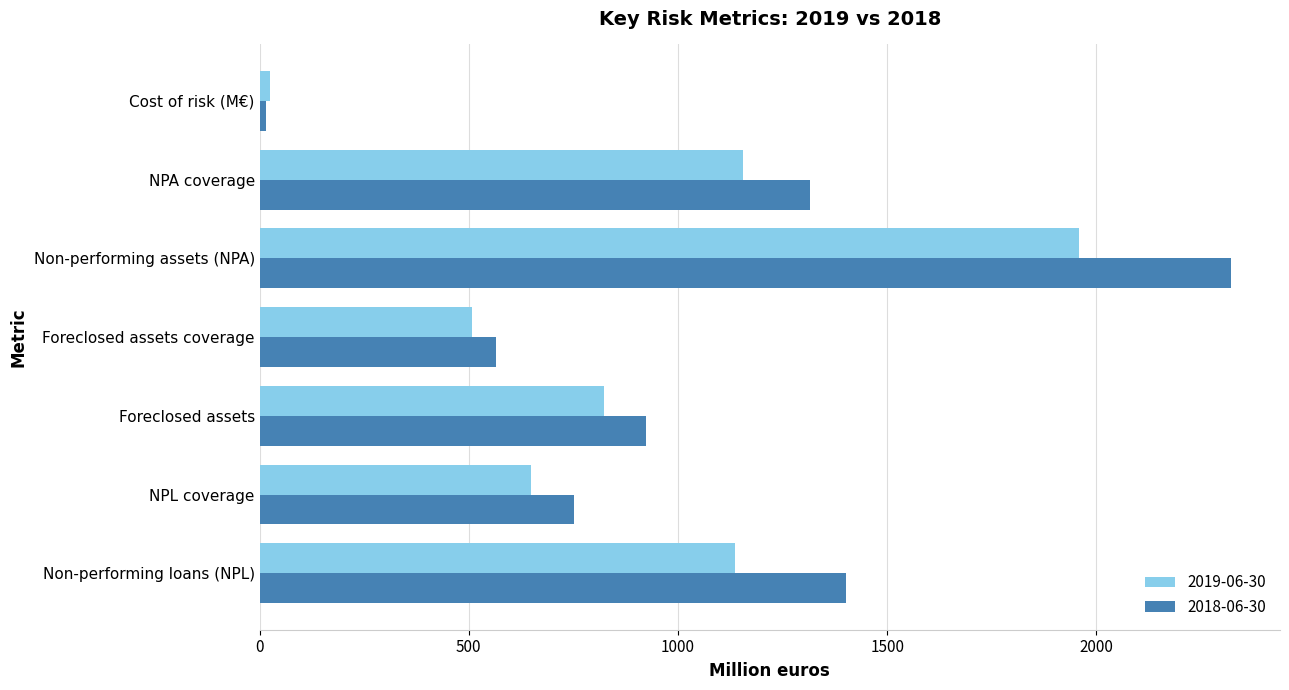

Which series has the largest range (max minus min)?

2018-06-30